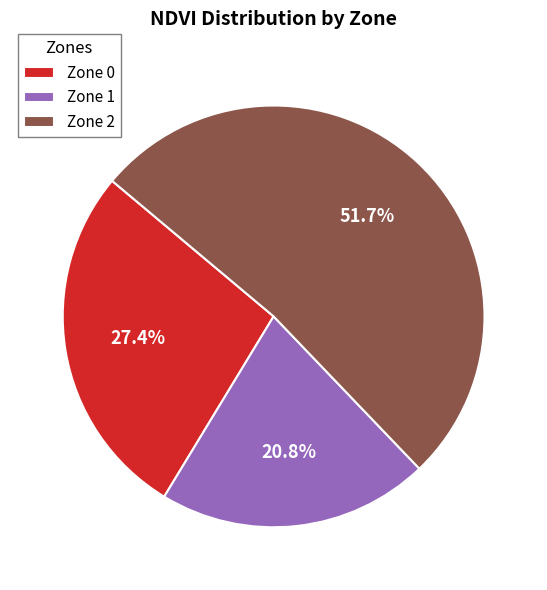

To the nearest percent, what is the difference between the Zone 2 and Zone 0 slice percentages?

24%